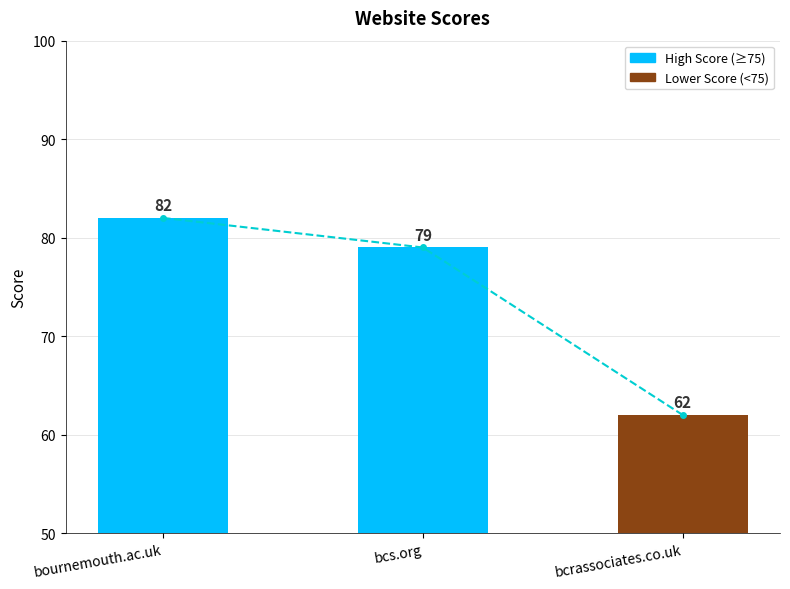

Read the value at bcrassociates.co.uk, to the nearest 5.

60